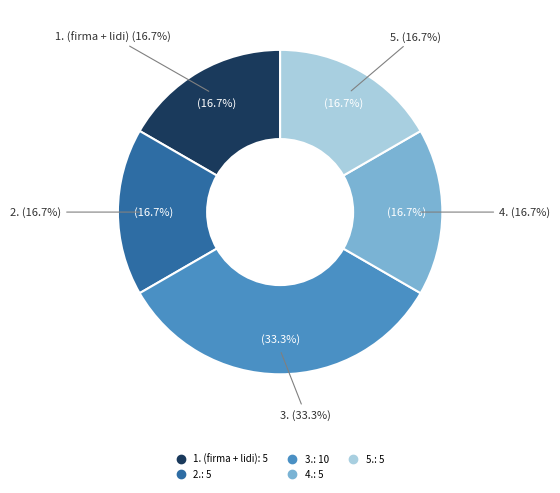

To the nearest percent, what portion does 2. represent?

17%